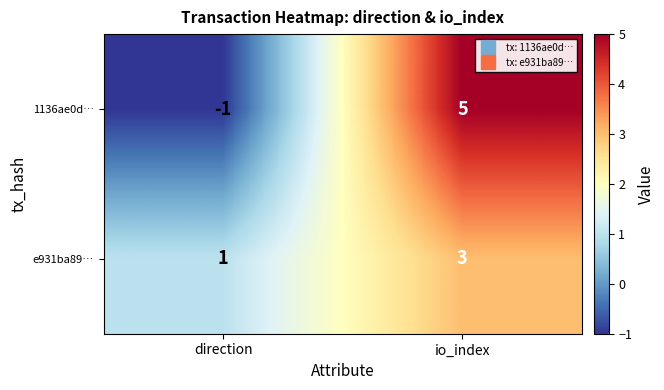

What is the difference between the highest and lowest values at io_index?

2